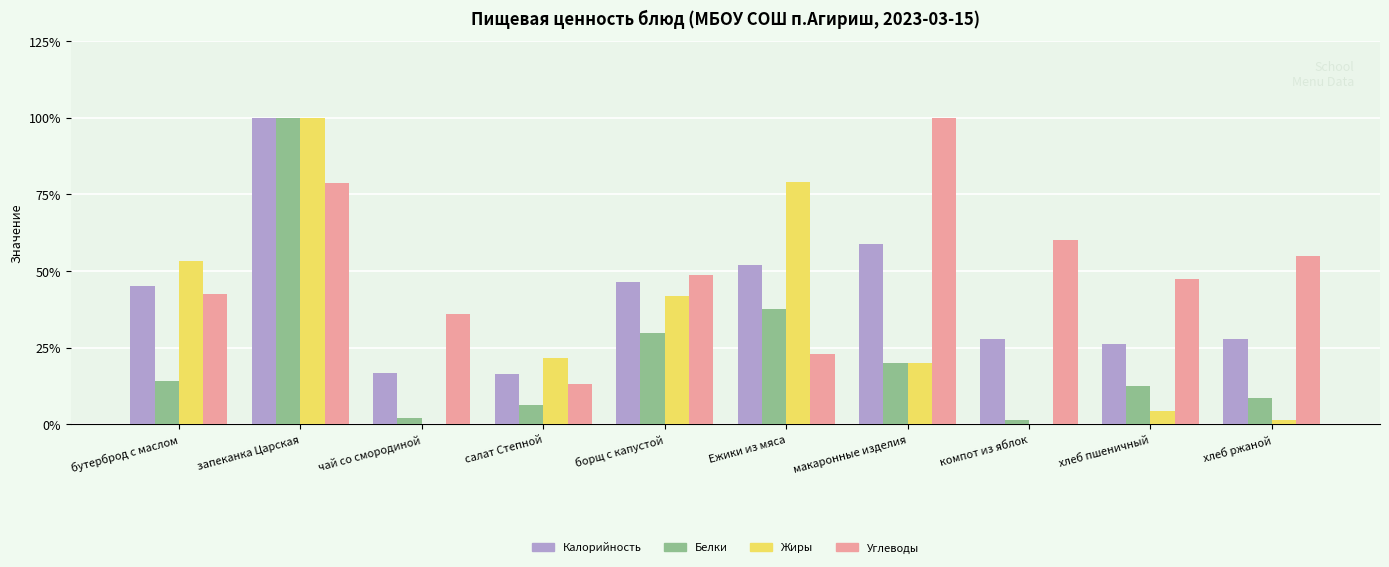

At which category is the sum across all series the highest?

запеканка Царская